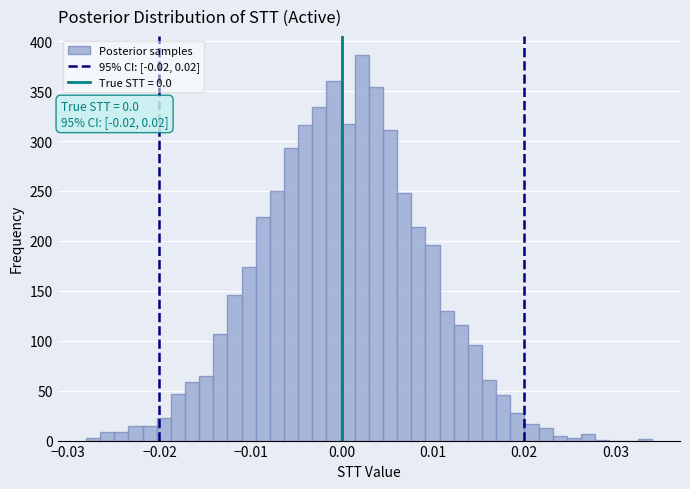

Around what value on the x-axis is the tallest bar? Give the approximate position of its centre, as read against the axis.

0.002